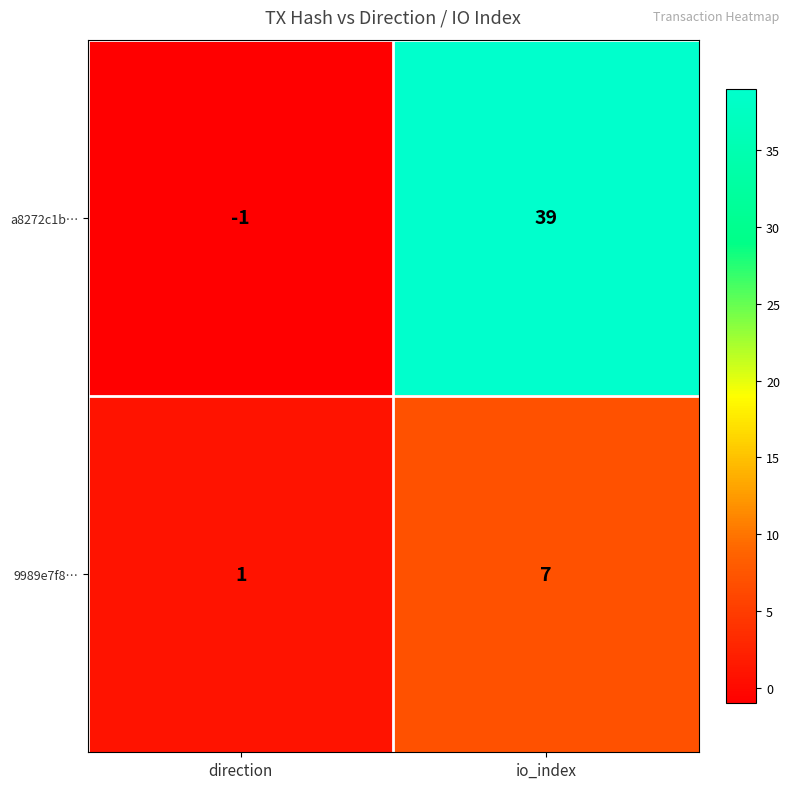

Which series has the largest range (max minus min)?

a8272c1b…